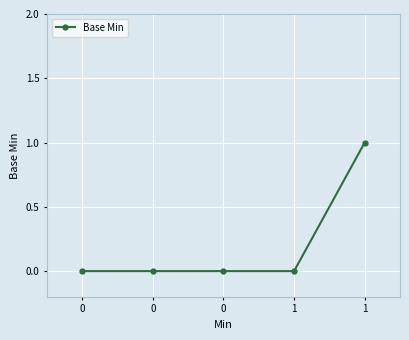

Count the number of categories in the chart.

5